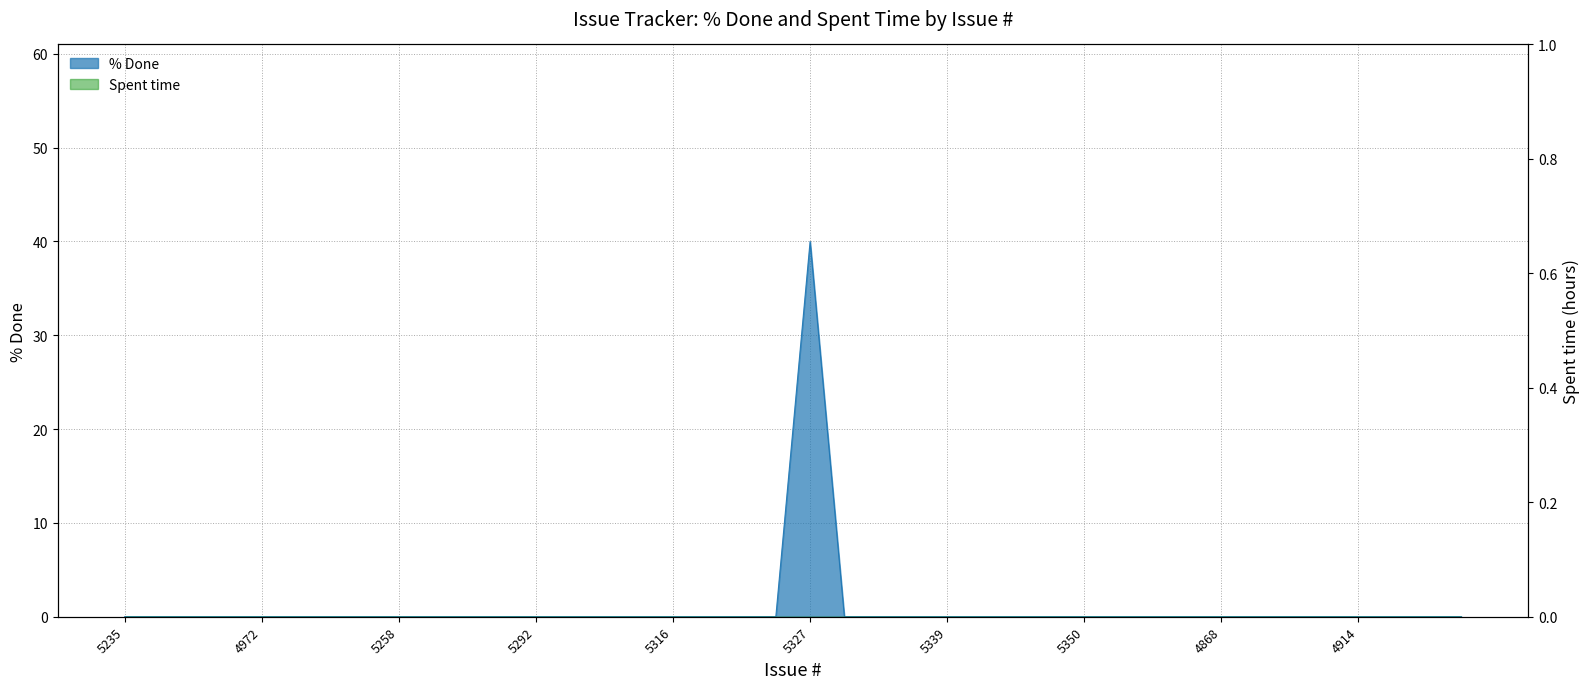

Reading right to left, what are all the values shown in this chart?

0	0	0	0	0	0	0	0	0	0	0	0	0	0	0	0	0	0	0	40	0	0	0	0	0	0	0	0	0	0	0	0	0	0	0	0	0	0	0	0